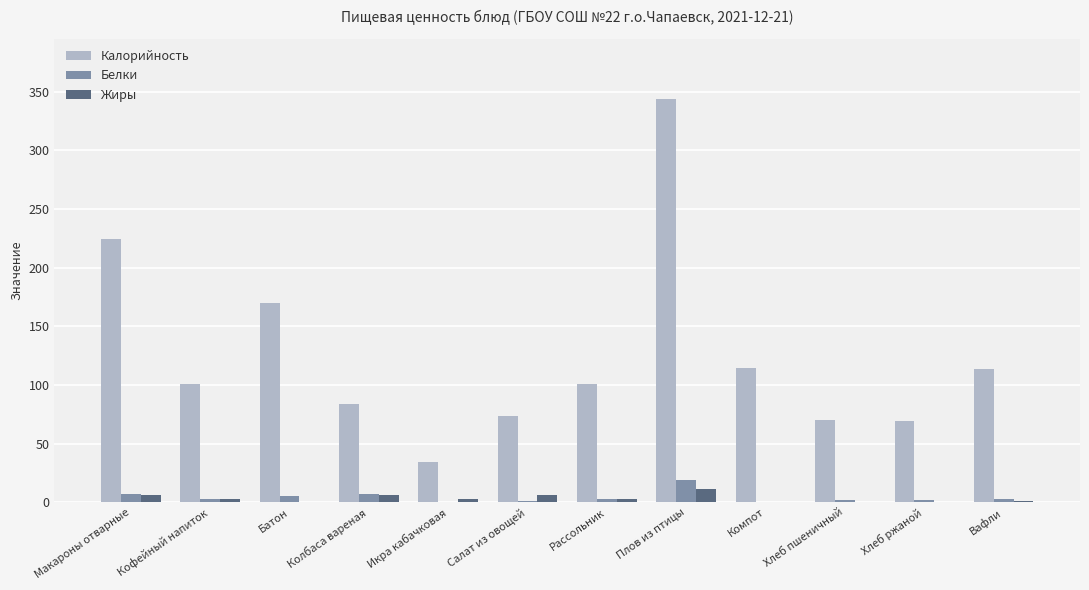

Read the Жиры value at Плов из птицы.

11.8